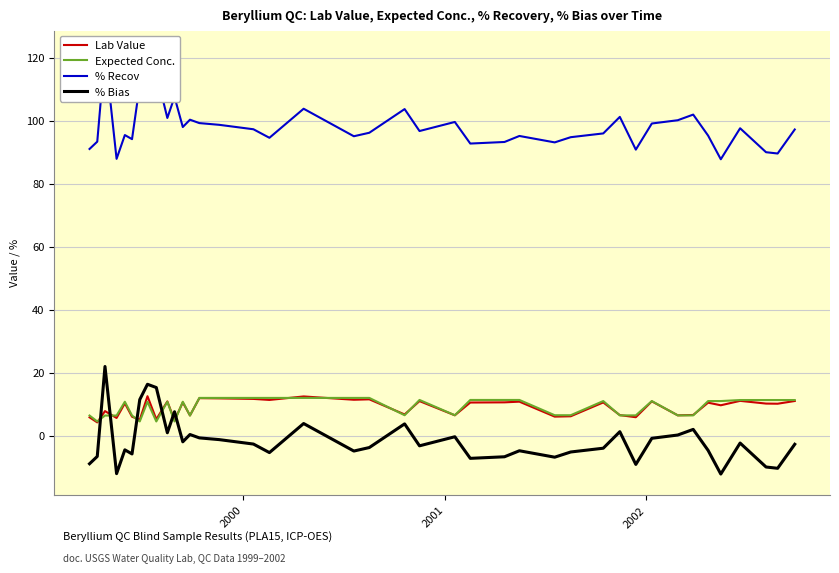

True or false: % Recov and Lab Value intersect in this chart.

False